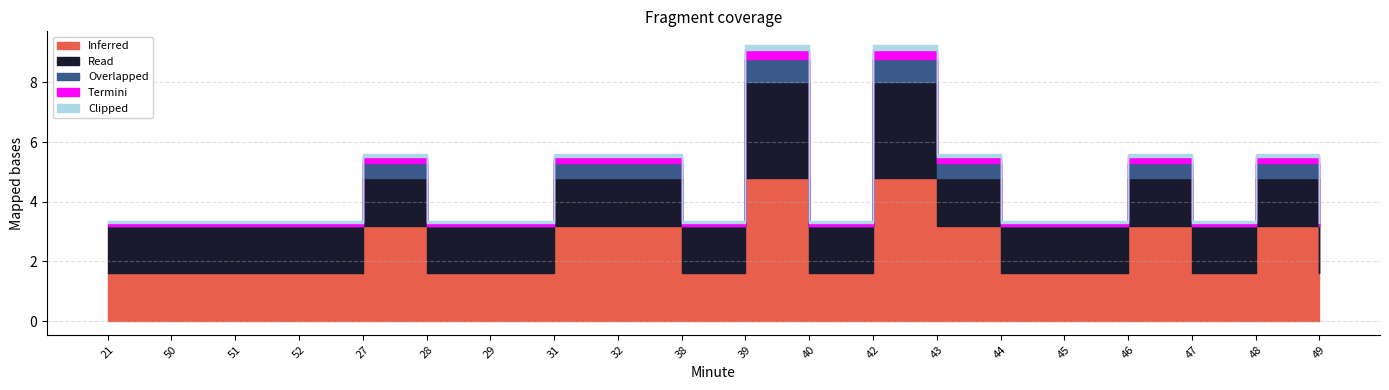

How many interior local peaks does the Termini series have?

5